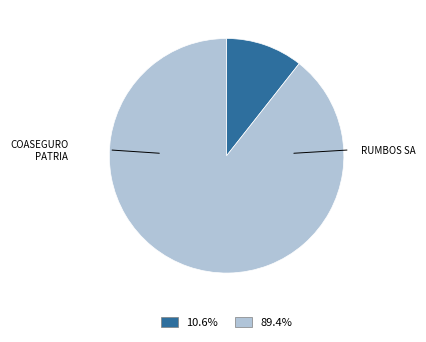

Is there any slice that represents more than half of the pie?

Yes